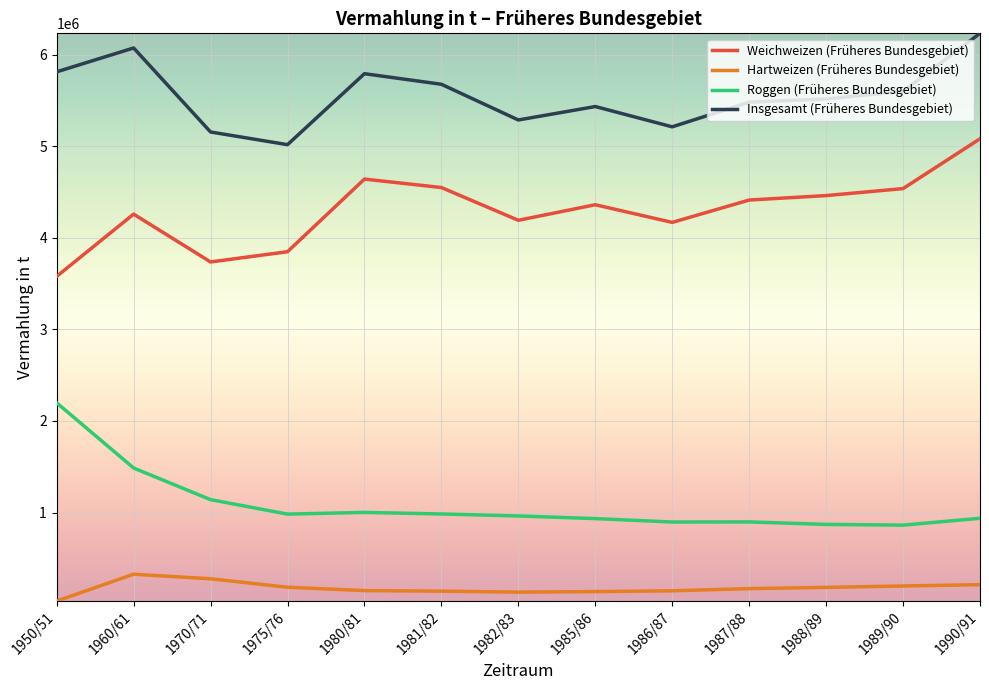

Between 1970/71 and 1990/91, which series saw the biggest shift?

Weichweizen (Früheres Bundesgebiet)